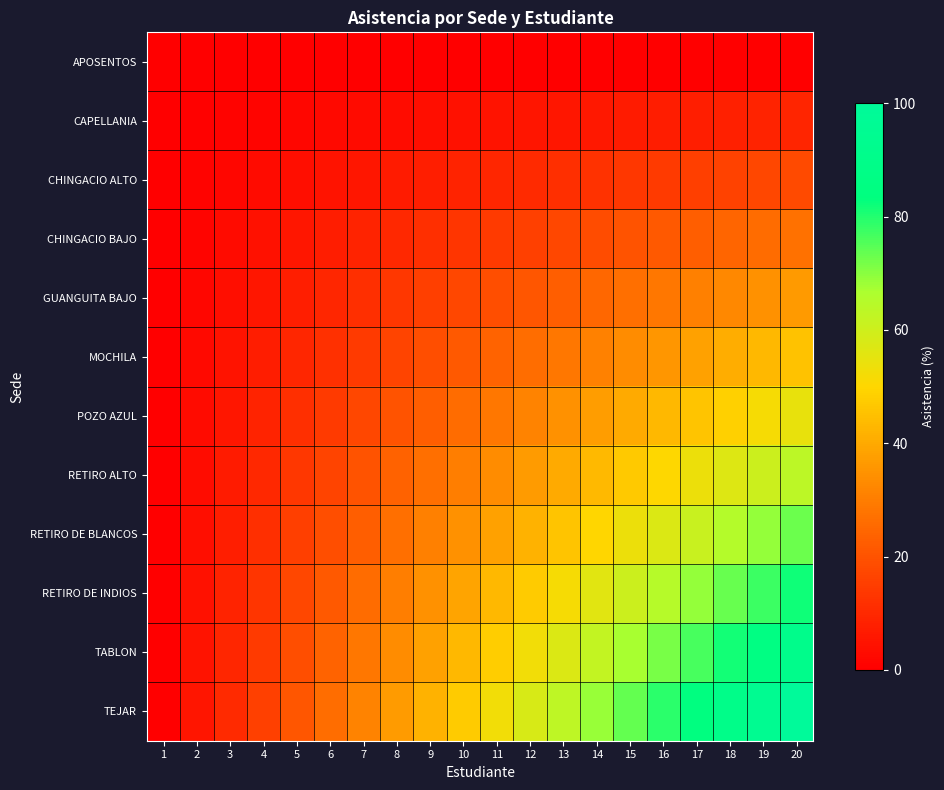

At 6, list the series in order from largest to smallest.

TEJAR, TABLON, RETIRO DE INDIOS, RETIRO DE BLANCOS, RETIRO ALTO, POZO AZUL, MOCHILA, GUANGUITA BAJO, CHINGACIO BAJO, CHINGACIO ALTO, CAPELLANIA, APOSENTOS